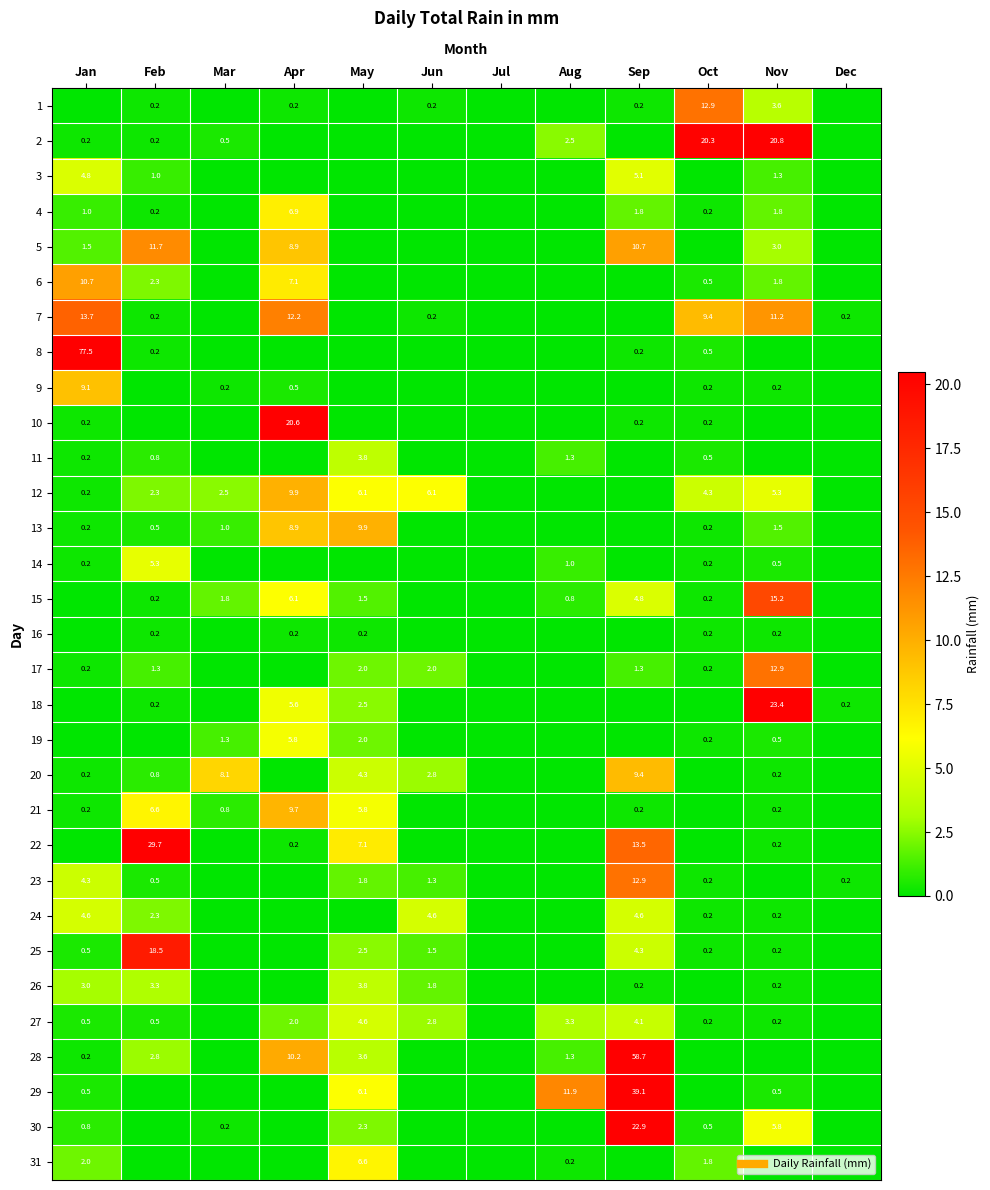

List the series in order of their peak value, highest first.

8, 28, 29, 22, 18, 30, 2, 10, 25, 15, 7, 1, 17, 23, 5, 6, 12, 13, 21, 20, 9, 4, 31, 19, 14, 3, 24, 27, 11, 26, 16